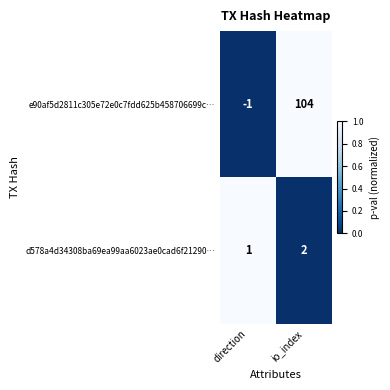

The e90af5d2811c305e72e0c7fdd625b458706699c… series shows 104 at io_index. True or false?

True